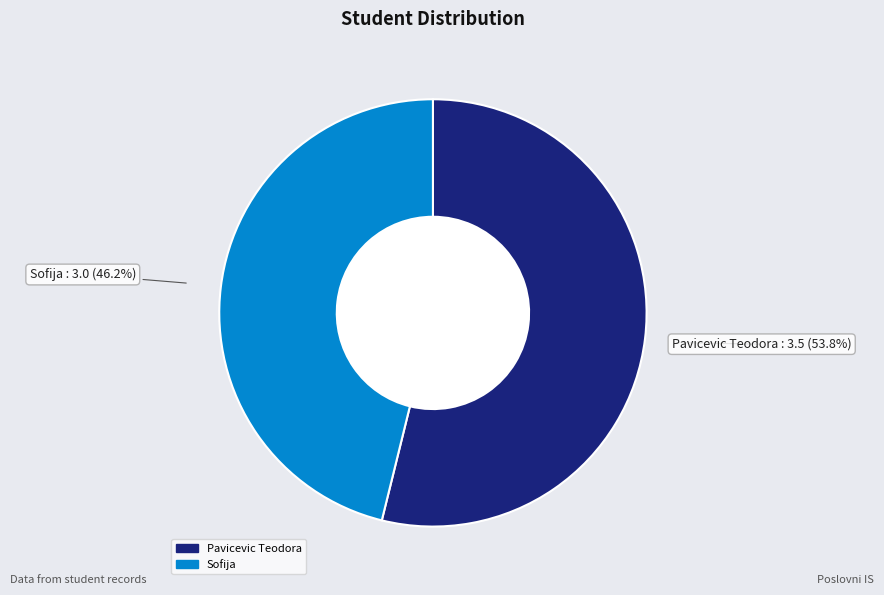

What is the total percentage of Sofija and Pavicevic Teodora?

100.0%